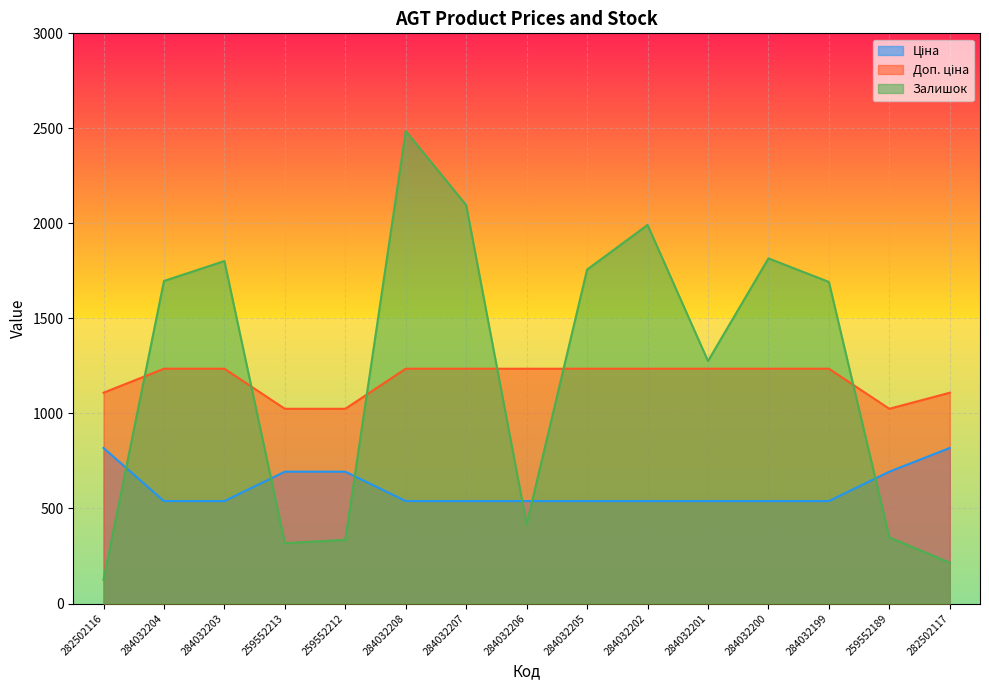

Does the chart display data point markers on the line(s)?

No